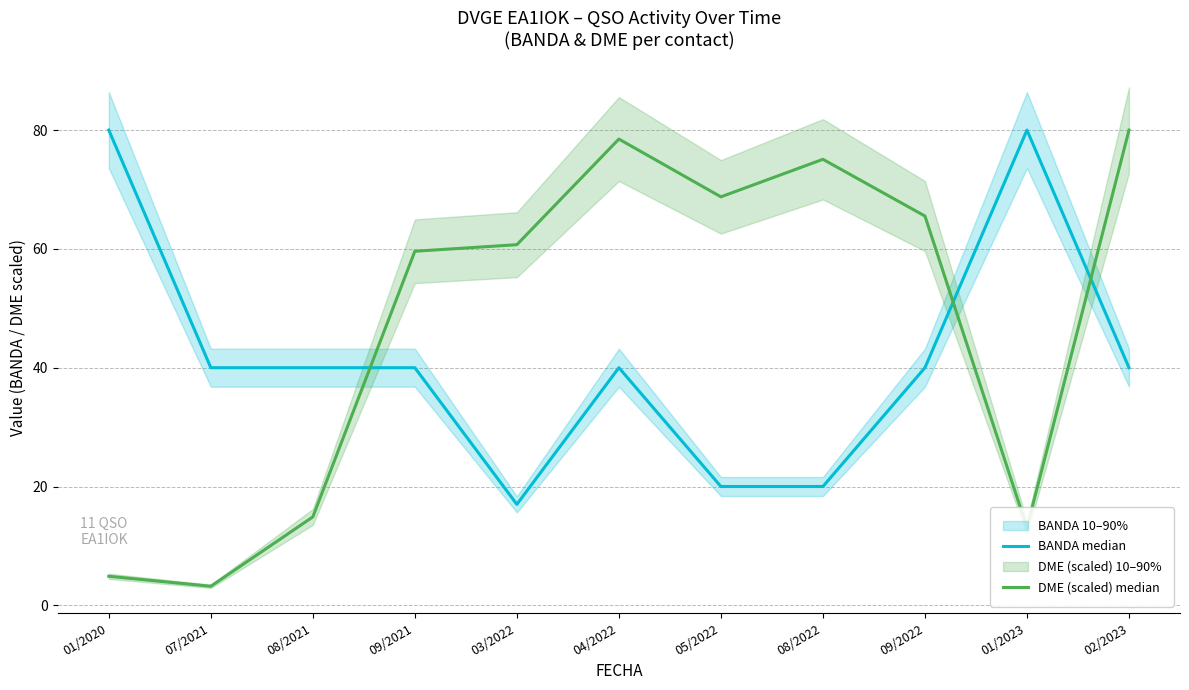

Between 04/2022 and 05/2022, which is larger?

04/2022